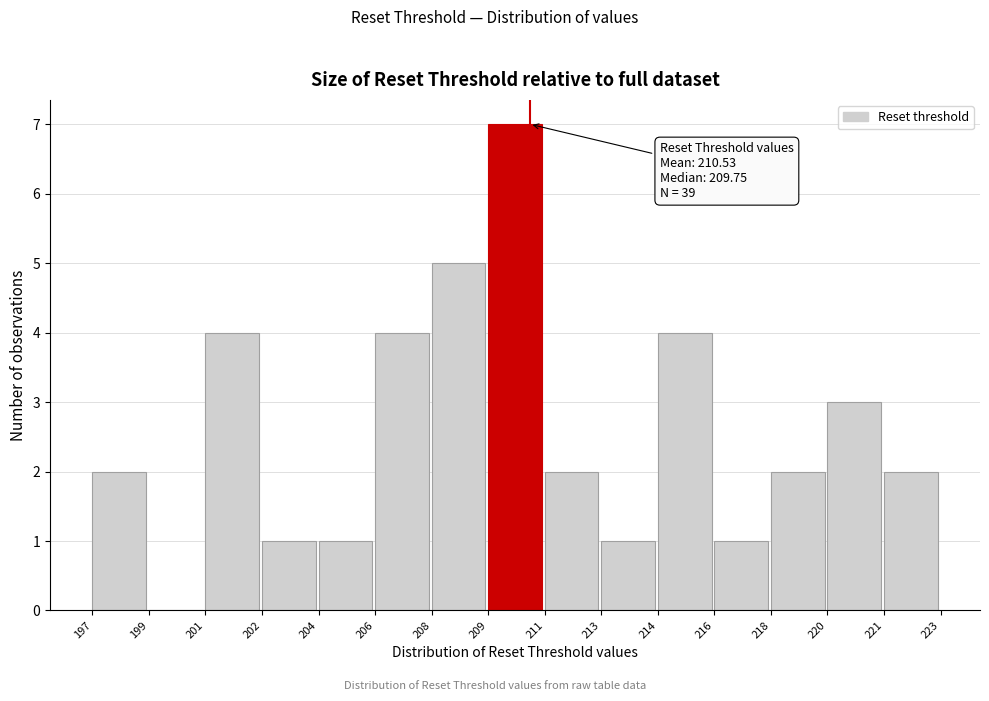

Reading left to right, transcribe all the data shown in this chart.

197=2	199=0	201=4	202=1	204=1	206=4	208=5	209=7	211=2	213=1	214=4	216=1	218=2	220=3	221=2